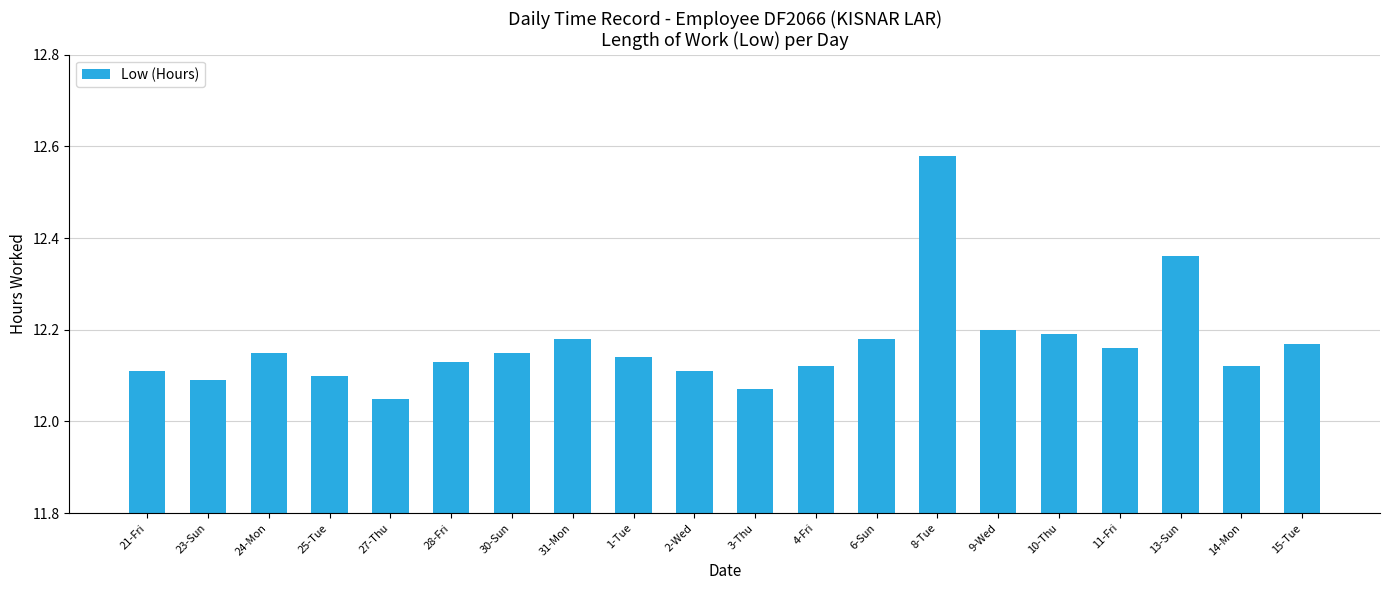

At which label is the value closest to 12?

27-Thu